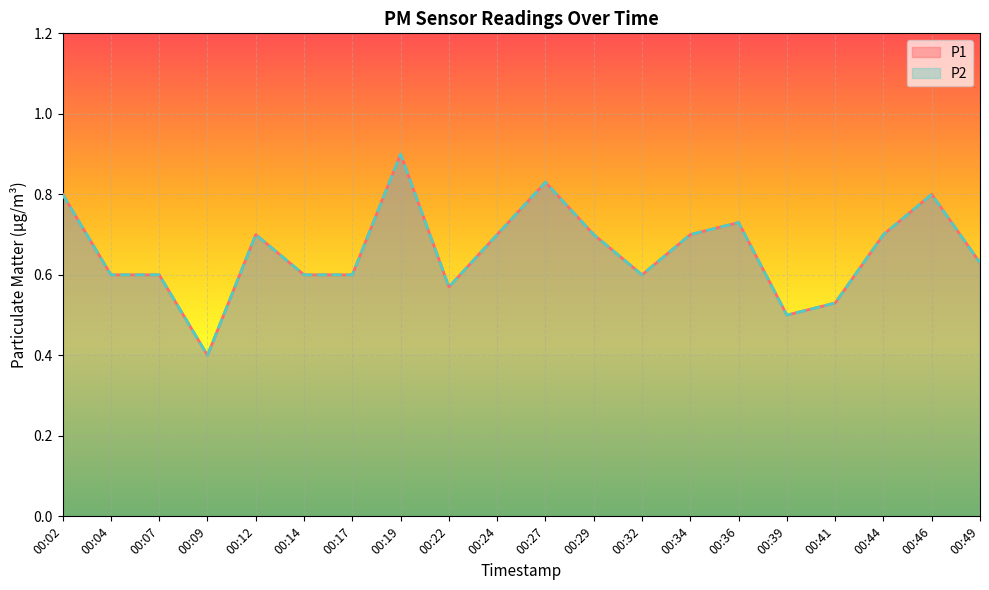

At how many categories does at least one series exceed 0?

20